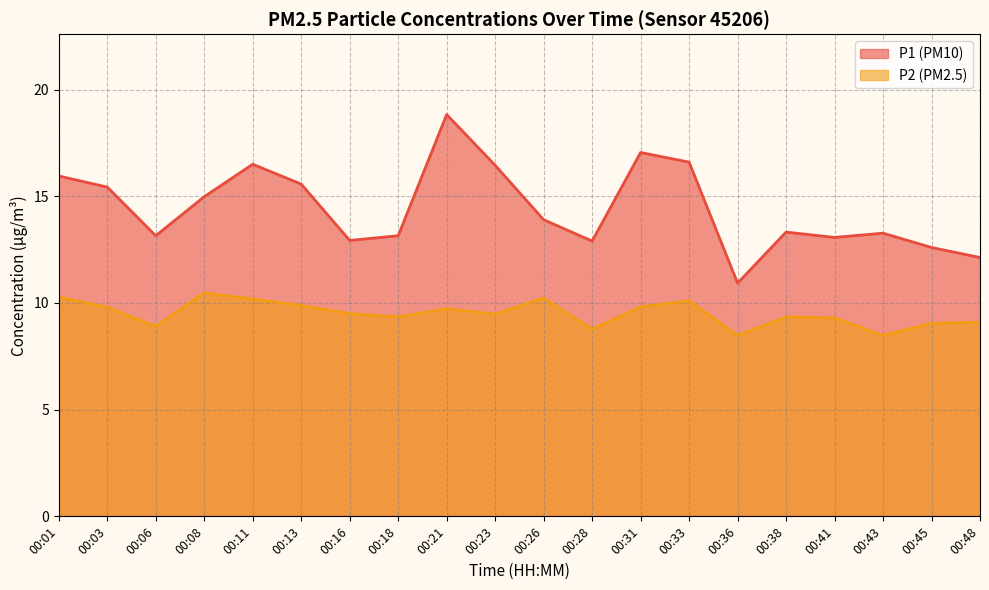

What is the average value of the P2 series?

9.5